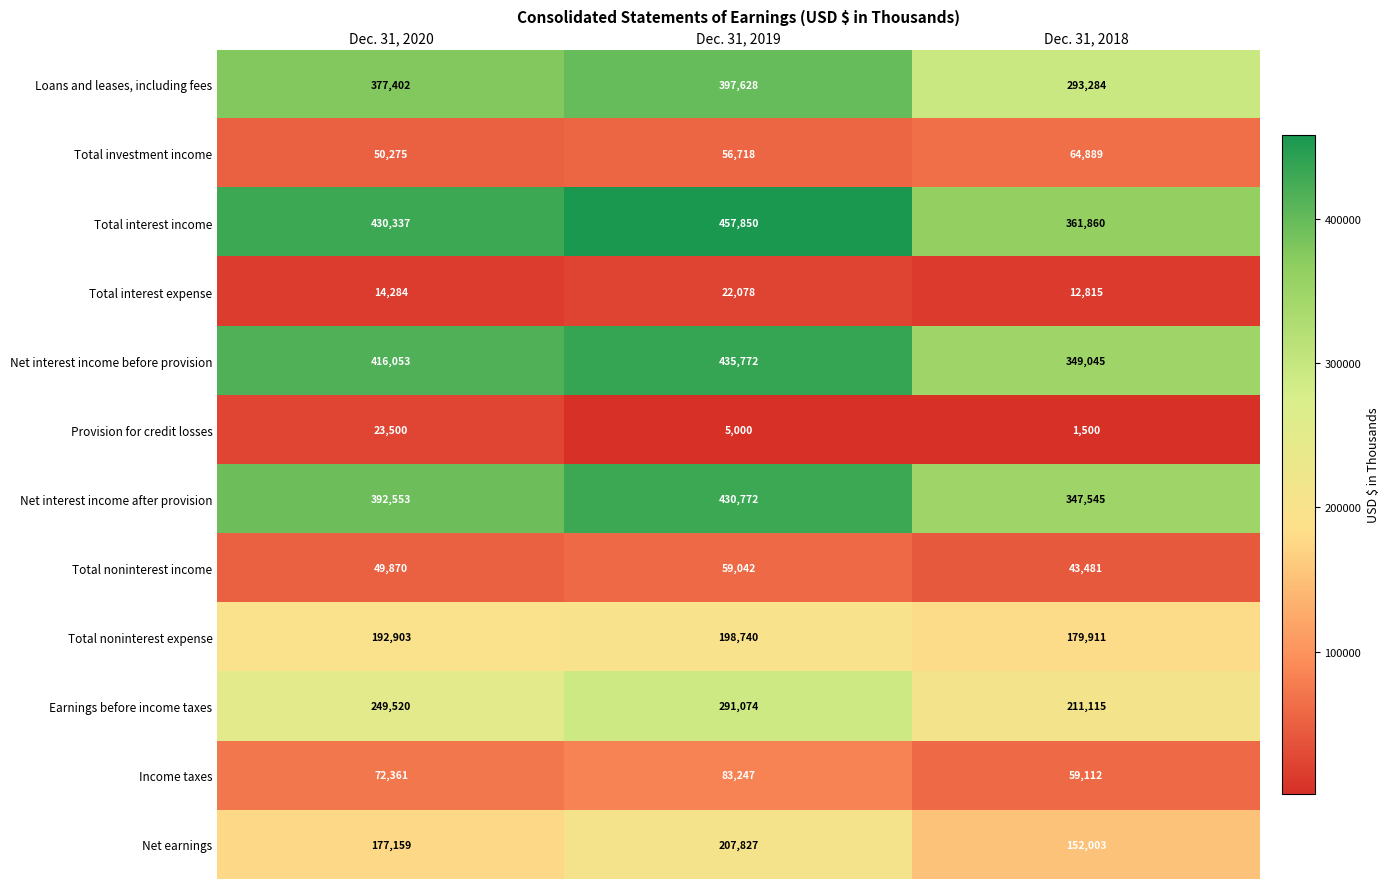

What is the difference between the maximum and minimum values in the Total noninterest income series?

15561